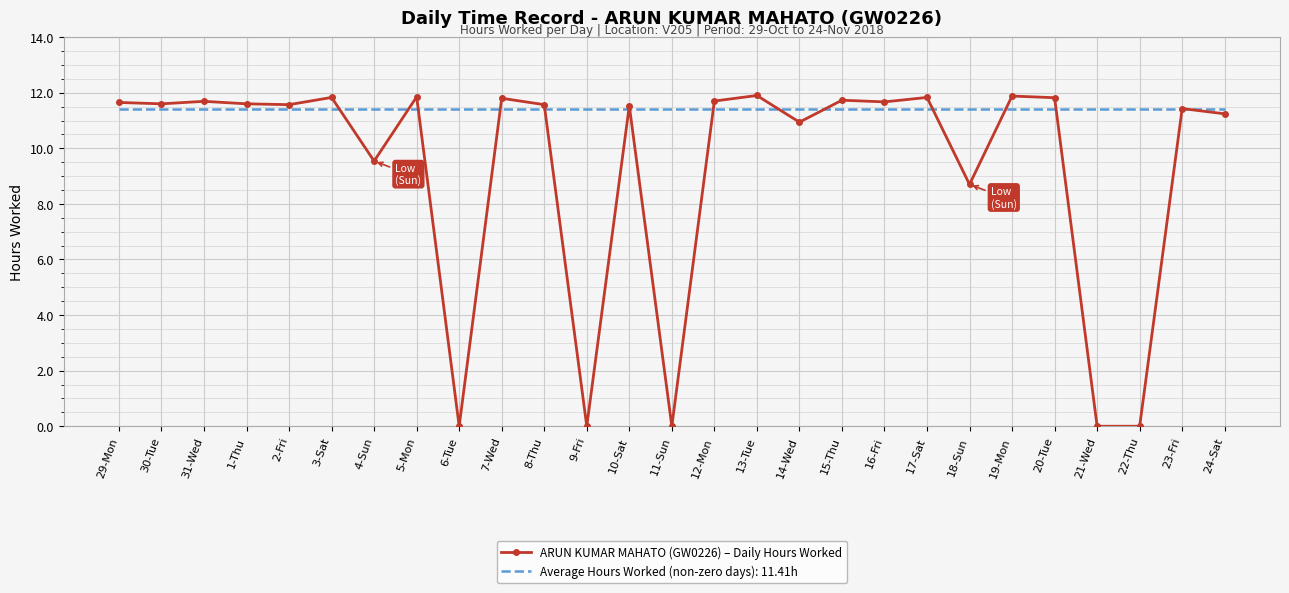

What position from the left is 7-Wed?

10